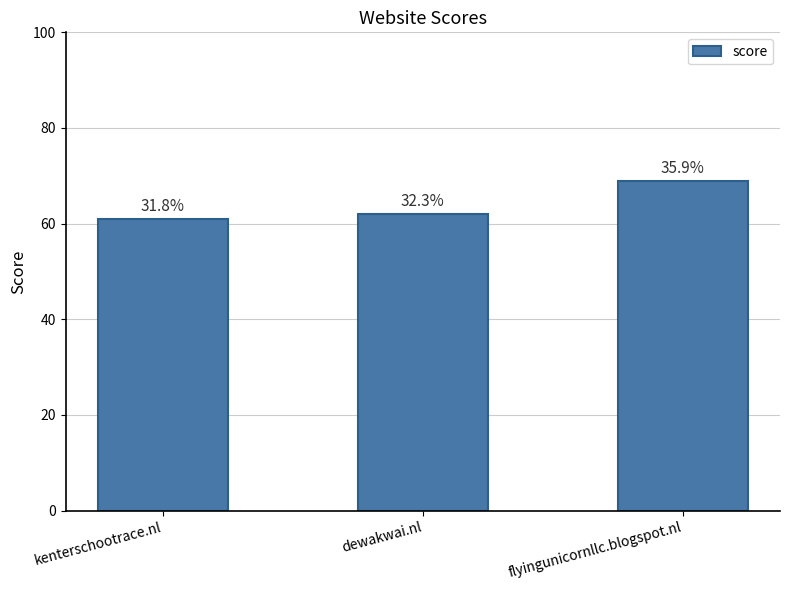

At which label does the data first exceed 62?

flyingunicornllc.blogspot.nl